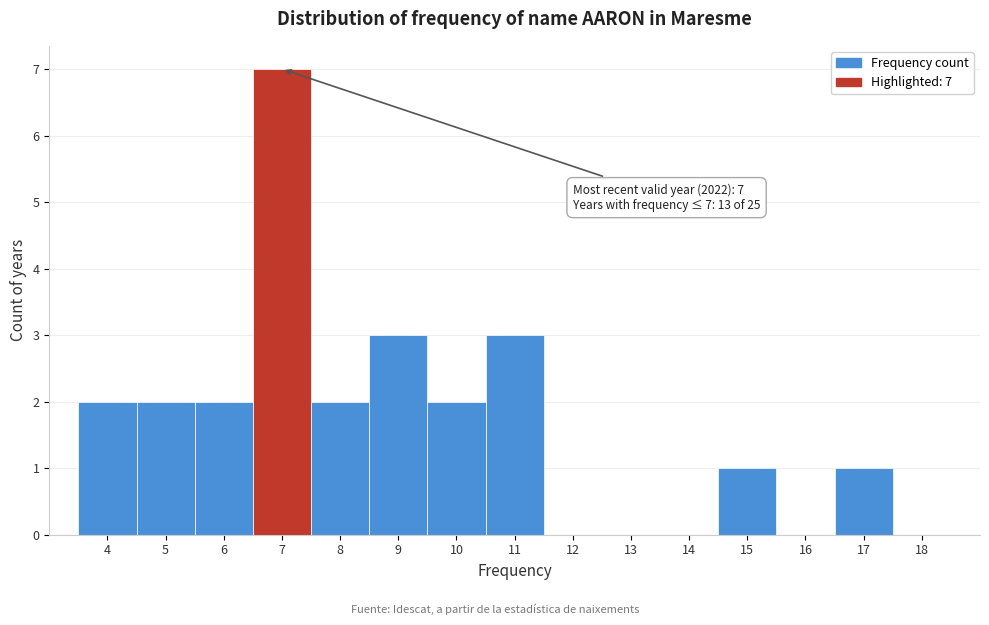

Which range on the x-axis has the tallest bar?

6.5 to 7.5